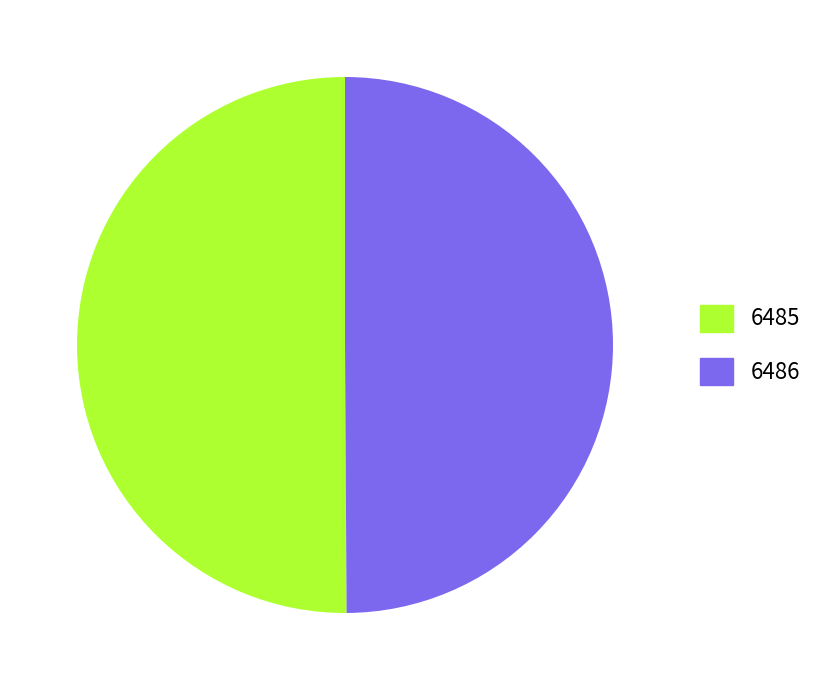

The 6485 slice represents 60% of the pie. True or false?

False